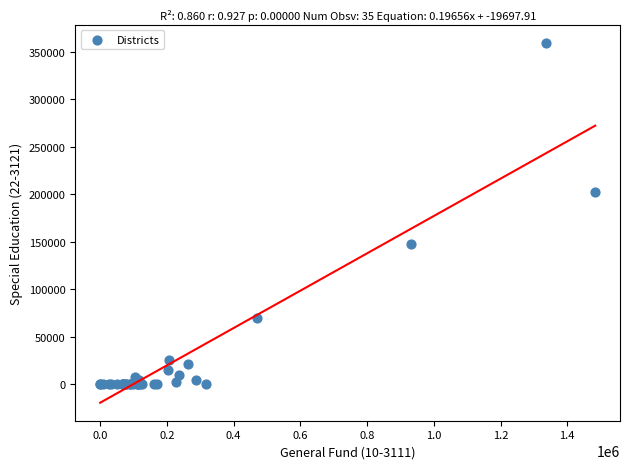

What Y value in the scatter plot is closest to 179718?

202414